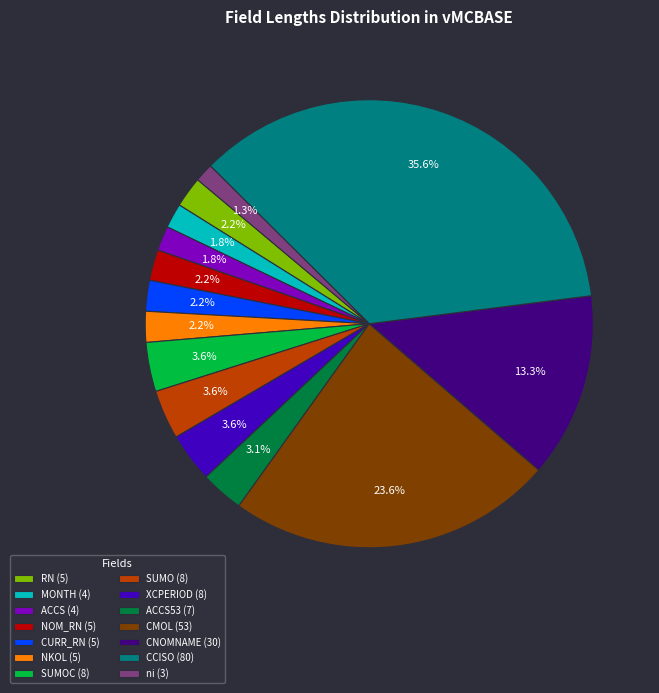

Which category has the biggest portion of the pie?

CCISO (80)